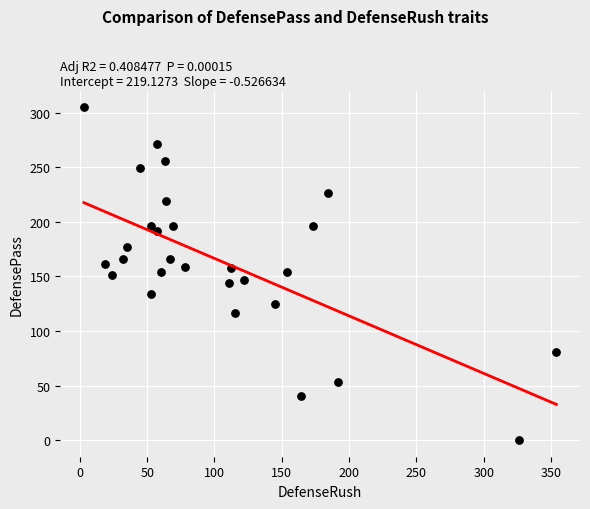

What is the range of X values (max minus min)?

351